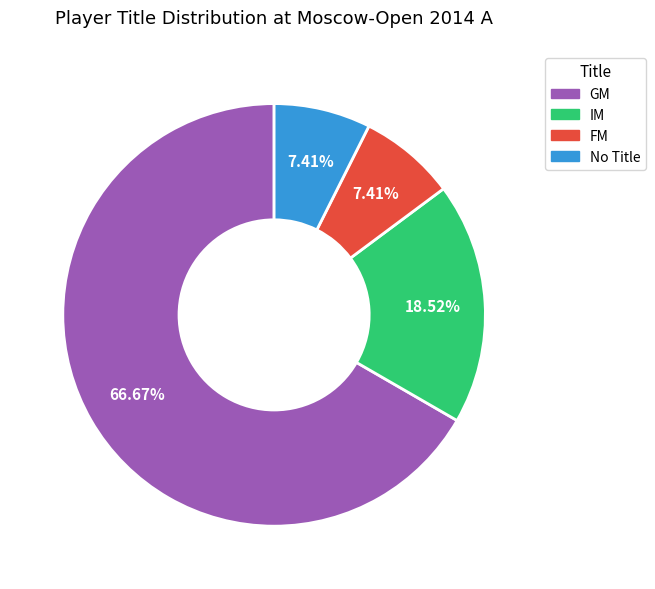

Is there any slice that represents more than half of the pie?

Yes